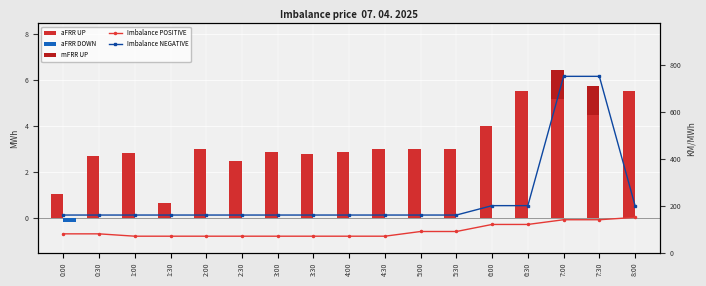

What is the smallest value displayed?

-0.2